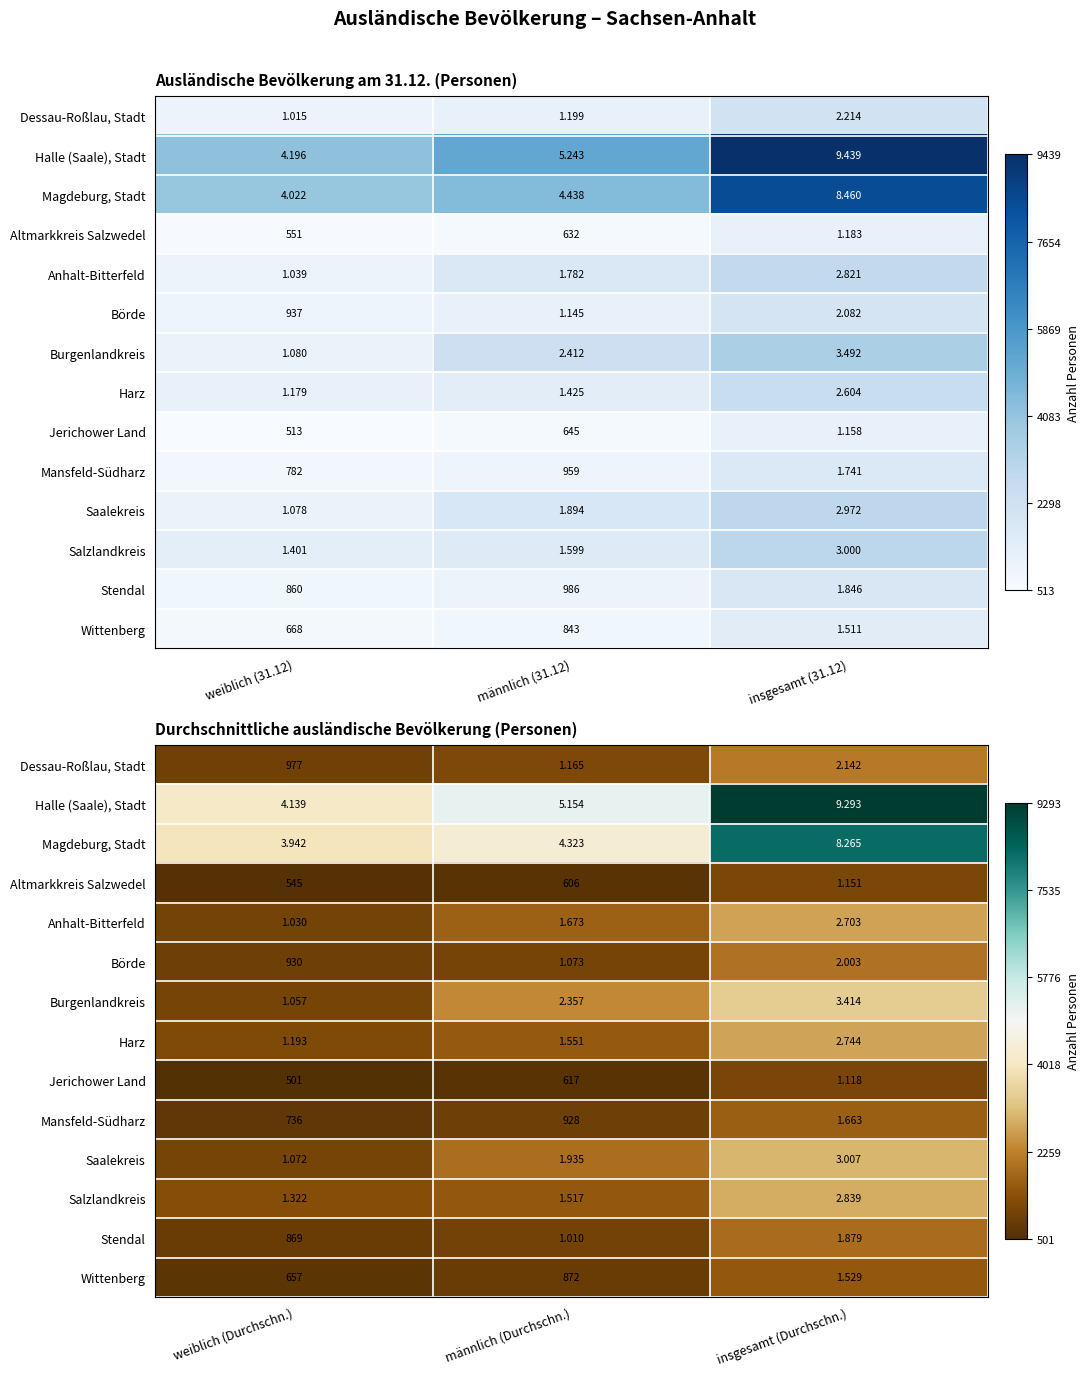

The value of Halle (Saale), Stadt at weiblich (Durchschn.) is 1086. True or false?

False